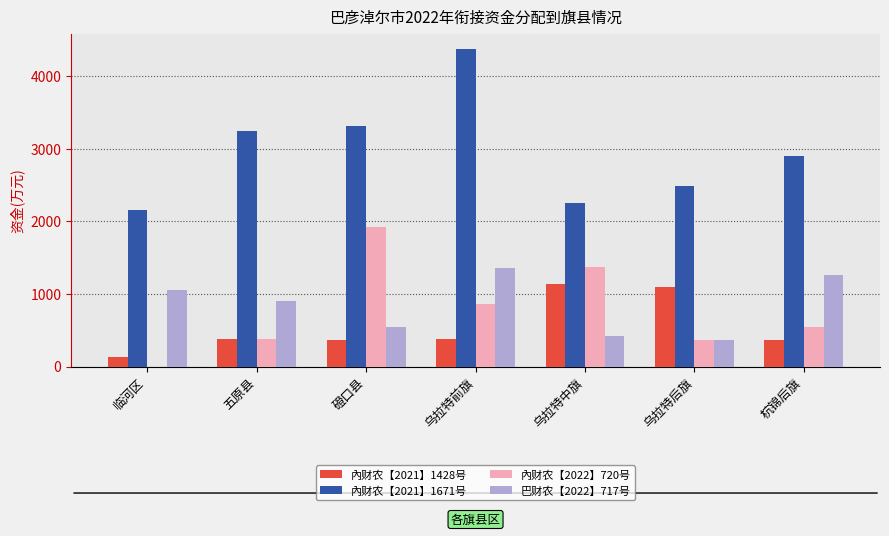

Reading left to right, transcribe all the data shown in this chart.

內财农【2021】1428号: 临河区=131.0	五原县=382.0	磴口县=362.0	乌拉特前旗=382.0	乌拉特中旗=1137.0	乌拉特后旗=1102.0	杭锦后旗=362.0
內财农【2021】1671号: 临河区=2154.0	五原县=3244.0	磴口县=3314.0	乌拉特前旗=4369.0	乌拉特中旗=2250.0	乌拉特后旗=2484.0	杭锦后旗=2902.0
內财农【2022】720号: 临河区=0.0	五原县=380.0	磴口县=1921.0	乌拉特前旗=868.0	乌拉特中旗=1375.0	乌拉特后旗=360.0	杭锦后旗=540.0
巴财农【2022】717号: 临河区=1053.5	五原县=907.0	磴口县=550.5	乌拉特前旗=1353.5	乌拉特中旗=419.0	乌拉特后旗=368.0	杭锦后旗=1258.5